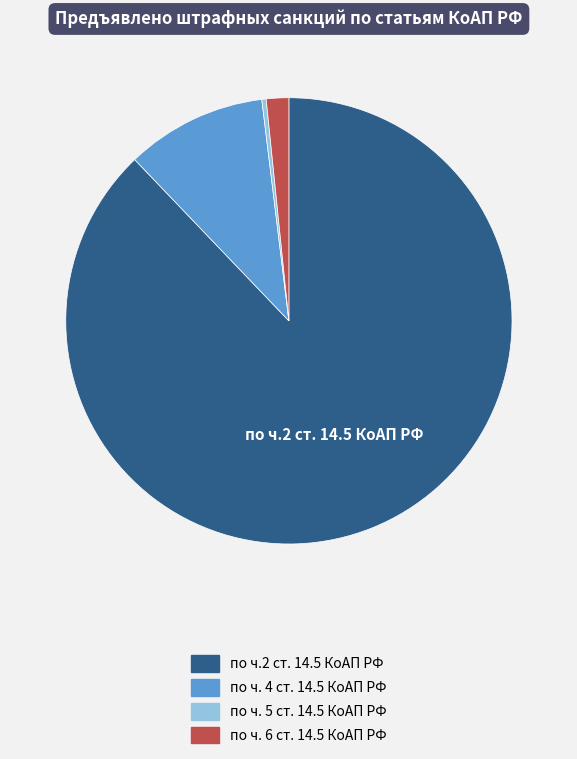

Which slice represents more than half of the pie?

по ч.2 ст. 14.5 КоАП РФ